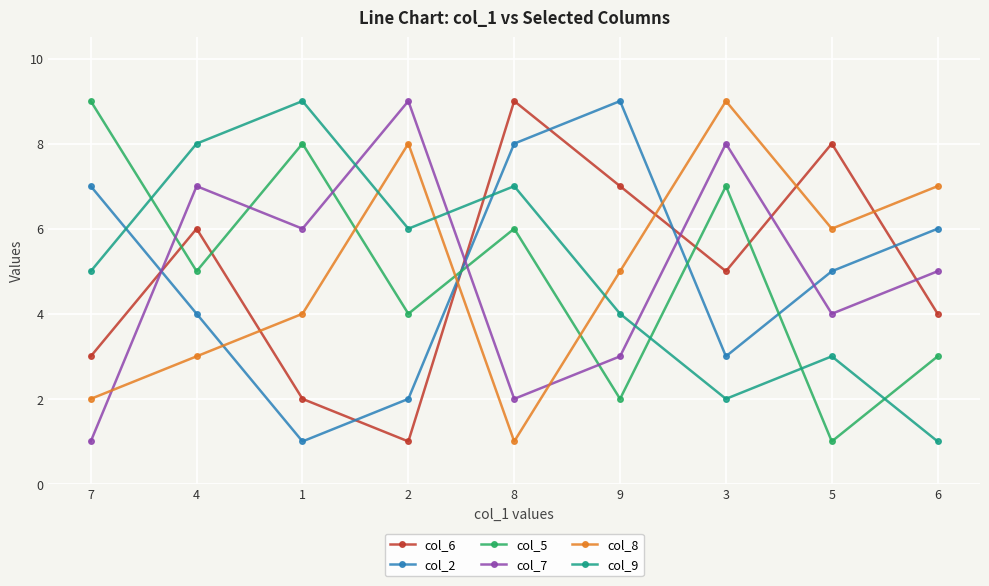

True or false: col_6 and col_8 intersect in this chart.

True